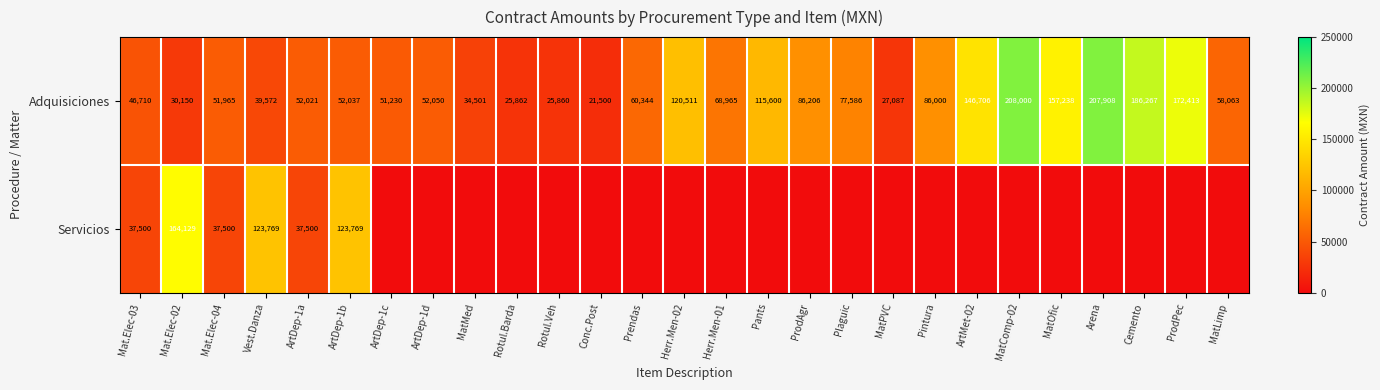

True or false: Adquisiciones has a value of 51230 at ArtDep-1c.

True